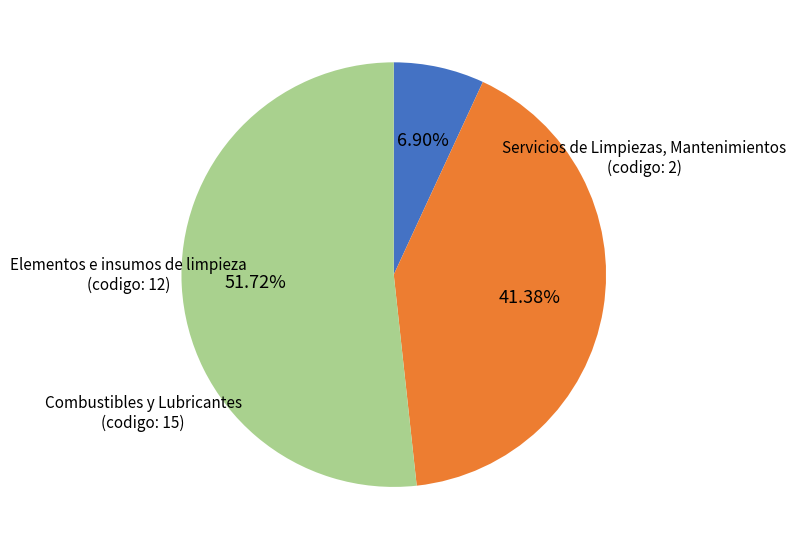

True or false: Elementos e insumos de limpieza accounts for 48% of the total.

False